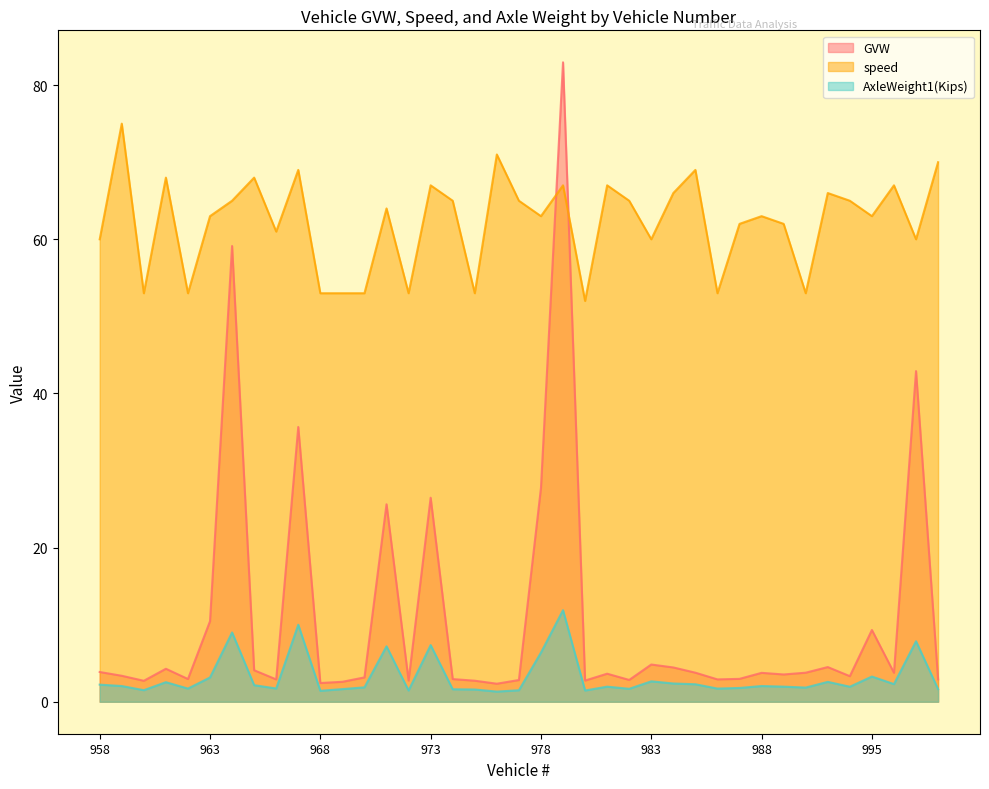

Reading left to right, extract all data points from this chart.

GVW: 3.9	3.4	2.7	4.3	3.0	10.4	59.1	4.1	2.9	35.6	2.4	2.6	3.2	25.6	2.8	26.5	2.9	2.7	2.3	2.8	27.7	83.0	2.8	3.6	2.8	4.8	4.5	3.8	2.9	3.0	3.8	3.5	3.8	4.5	3.3	9.3	3.8	42.9	2.9
speed: 60.0	75.0	53.0	68.0	53.0	63.0	65.0	68.0	61.0	69.0	53.0	53.0	53.0	64.0	53.0	67.0	65.0	53.0	71.0	65.0	63.0	67.0	52.0	67.0	65.0	60.0	66.0	69.0	53.0	62.0	63.0	62.0	53.0	66.0	65.0	63.0	67.0	60.0	70.0
AxleWeight1(Kips): 2.2	2.0	1.5	2.5	1.7	3.1	9.0	2.1	1.7	10.0	1.4	1.6	1.9	7.2	1.5	7.3	1.6	1.6	1.3	1.5	6.4	11.9	1.5	2.0	1.7	2.6	2.4	2.3	1.7	1.8	2.0	2.0	1.8	2.6	1.9	3.3	2.3	7.8	1.6